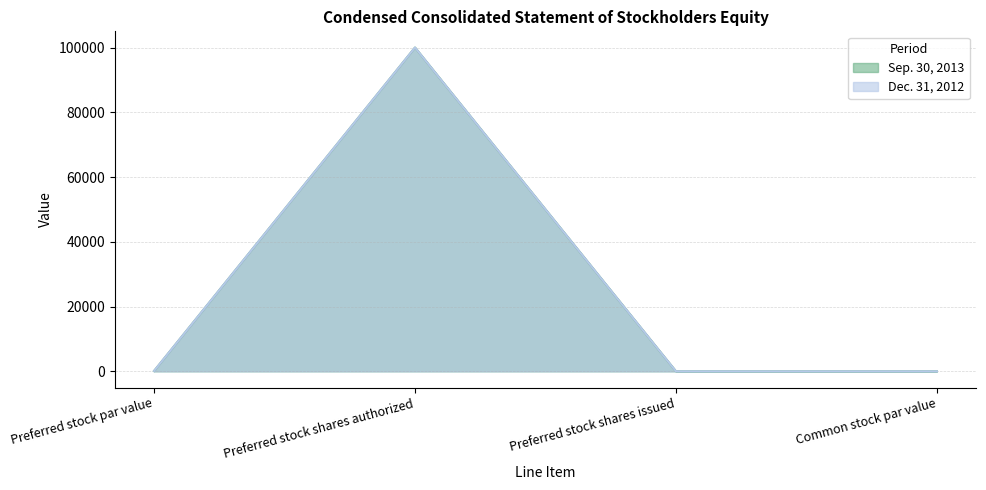

True or false: Sep. 30, 2013 and Dec. 31, 2012 intersect in this chart.

False